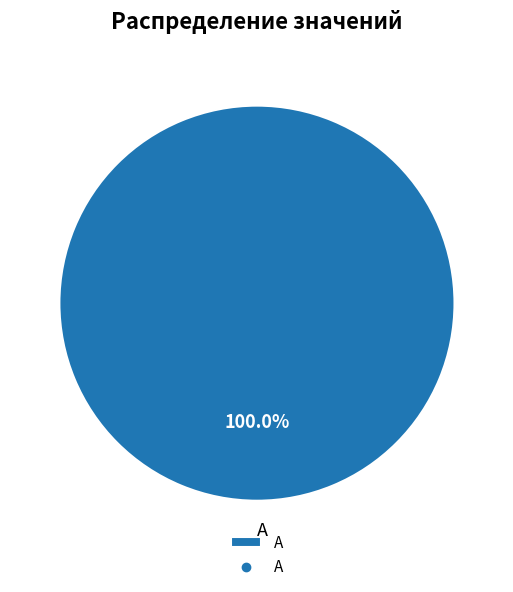

Rank the categories by value from highest to lowest.

А